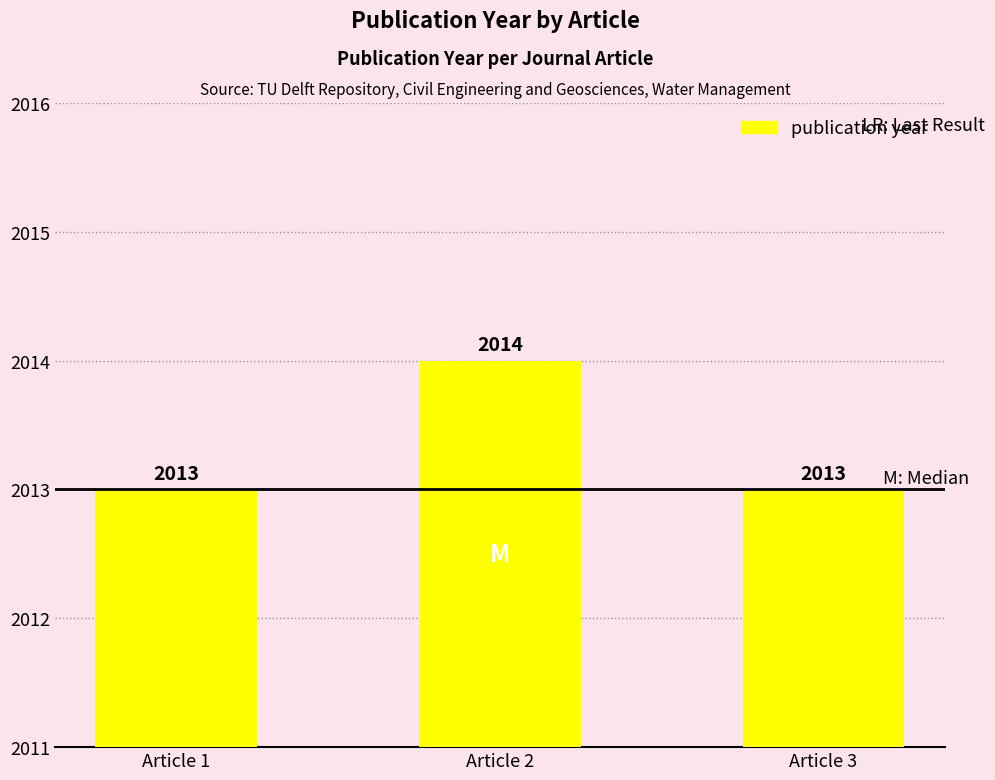

Is it true that the value at Article 2 is 1013?

False